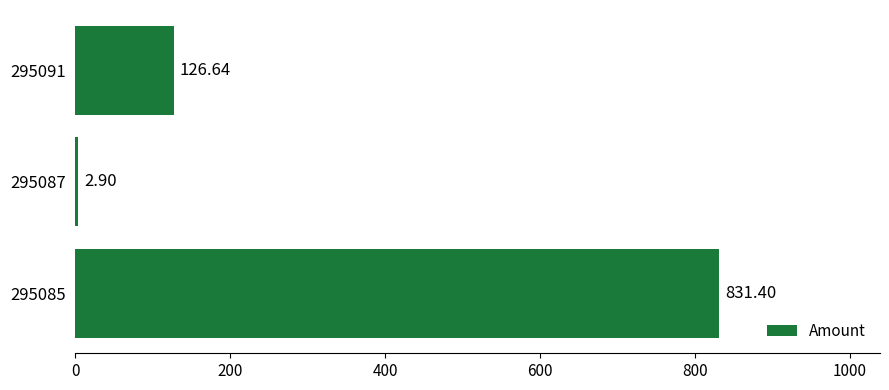

What is the sum of all values?

960.9